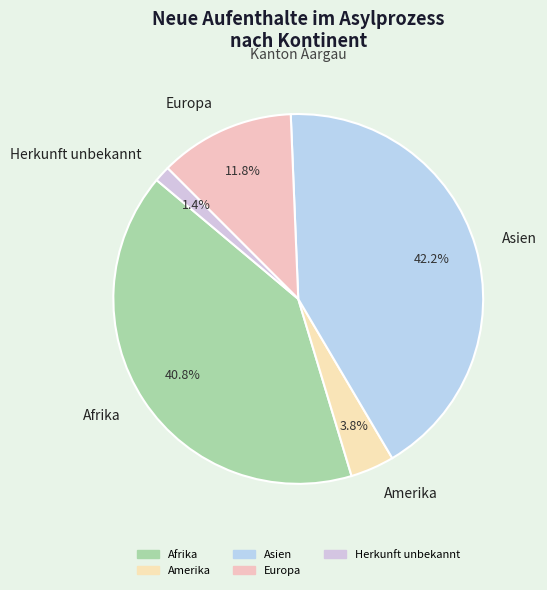

Does Herkunft unbekannt represent more than half of the total?

No